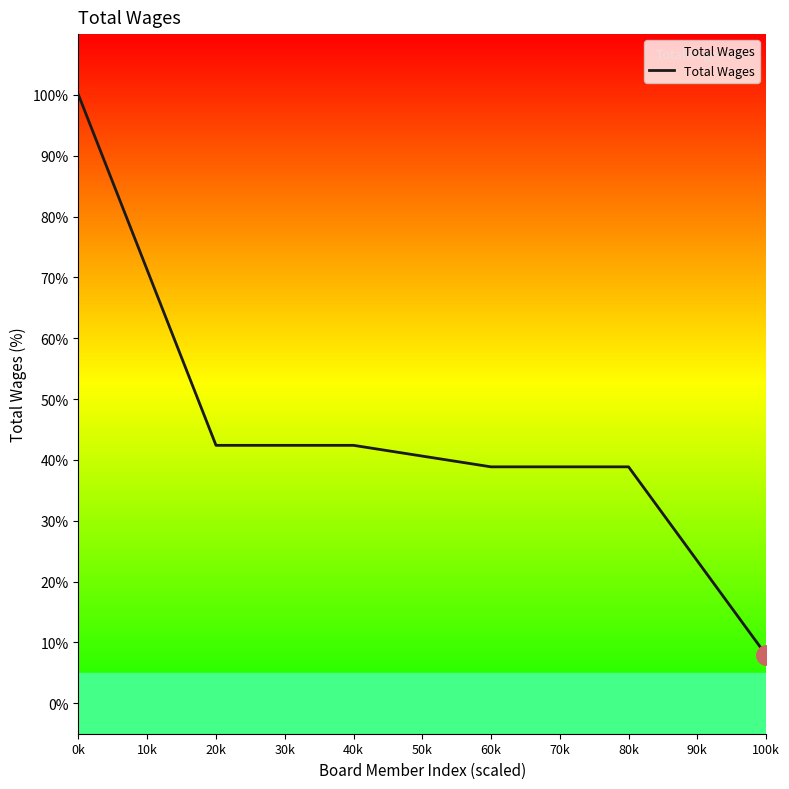

What is the minimum value shown in the chart?

8.0